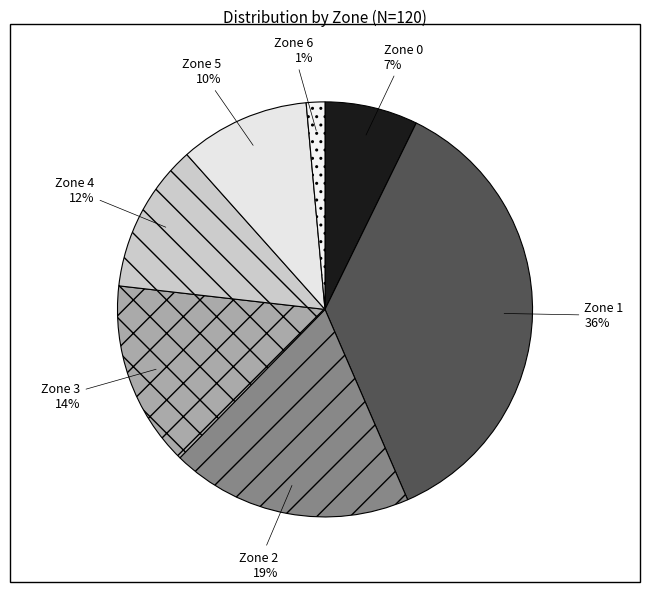

What percentage is the Zone 5 slice, to the nearest percent?

10%